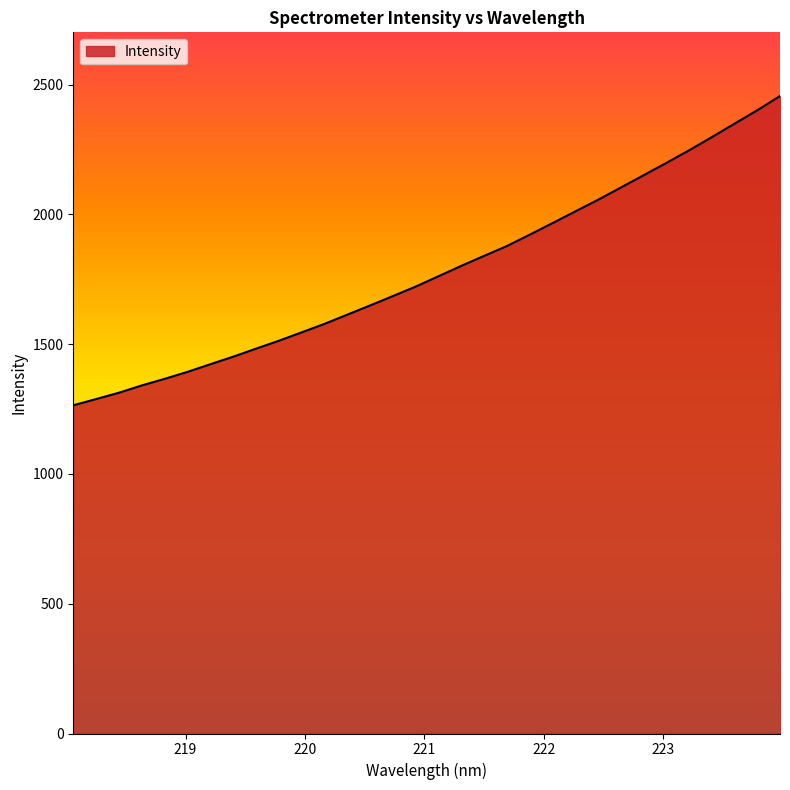

How many distinct data groups are displayed?

1